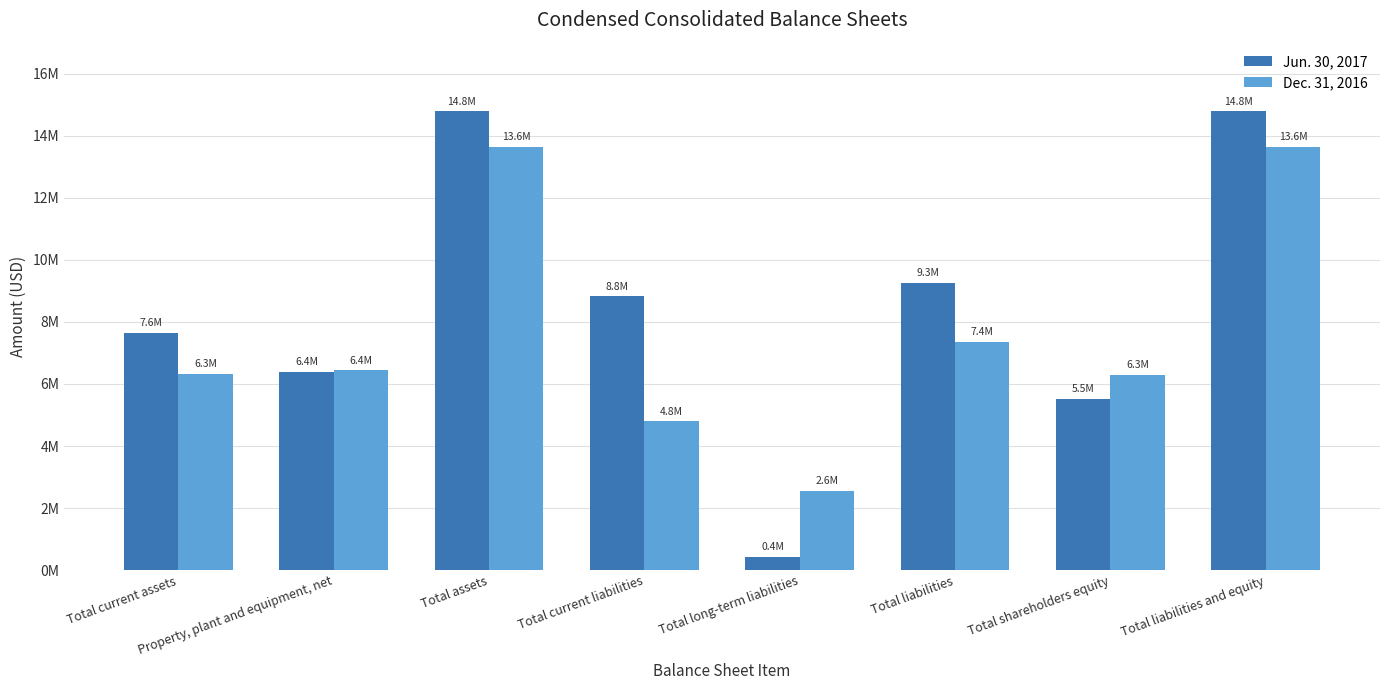

True or false: Dec. 31, 2016 has a value of 22395694 at Total liabilities and equity.

False